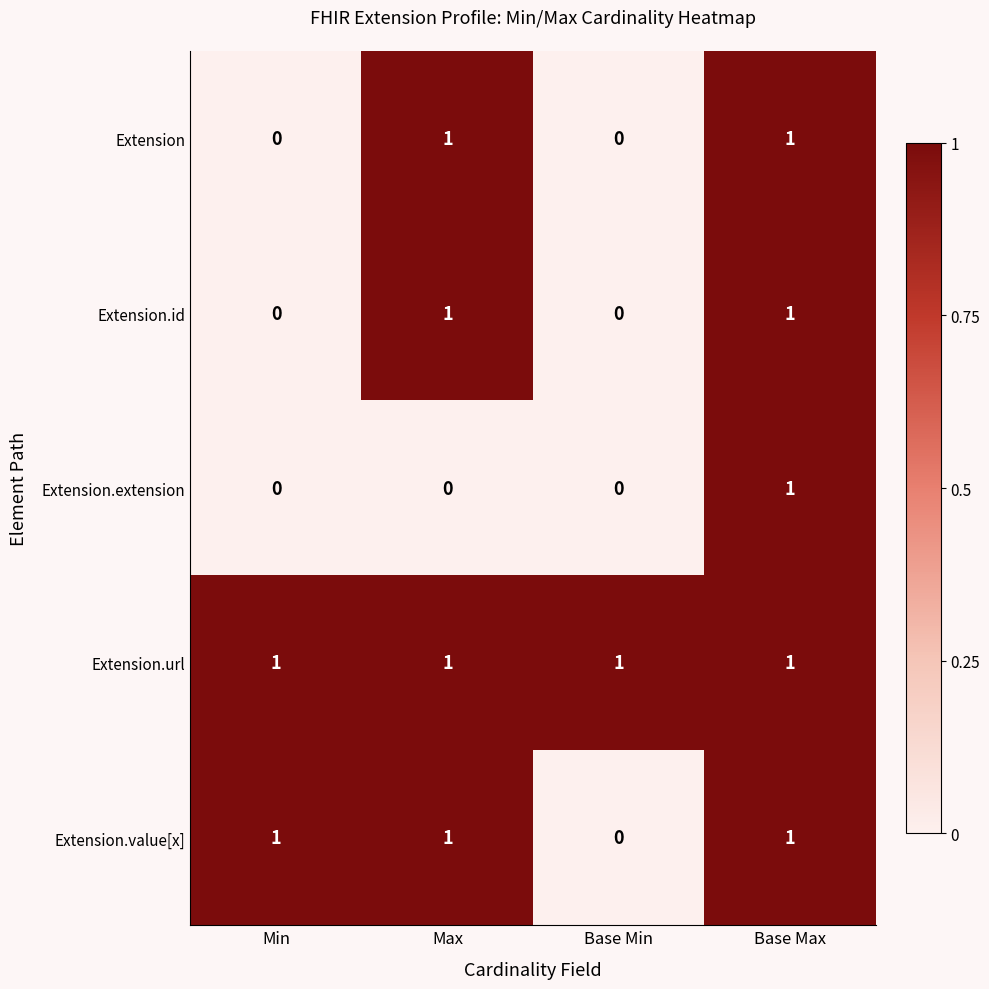

How many data points in Extension are less than 1?

2